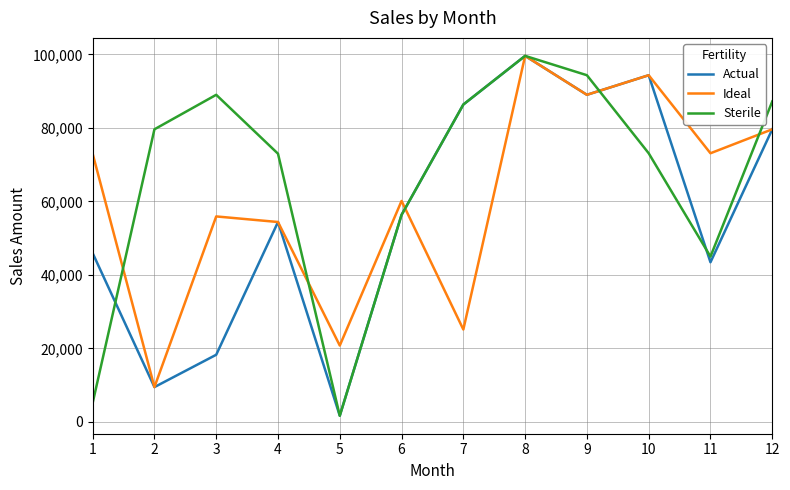

Which series changed the most between 6 and 9?

Sterile